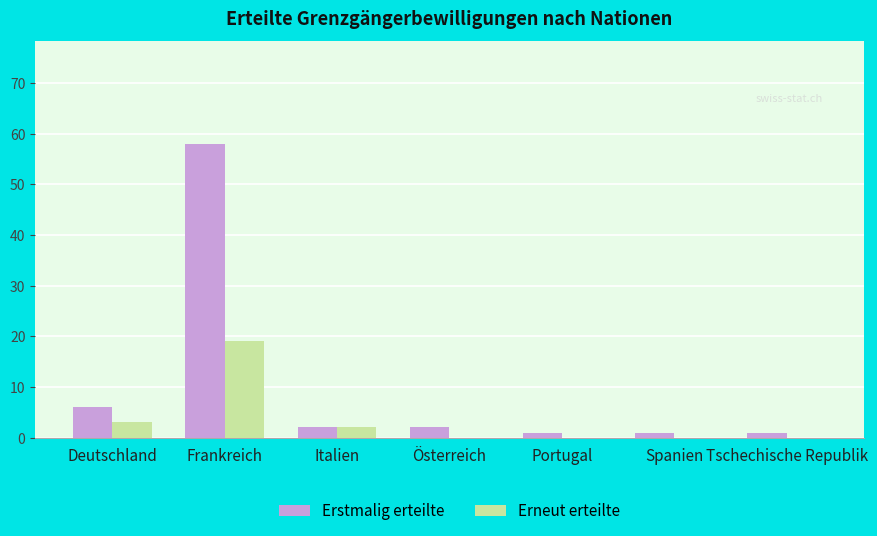

What is the difference between the Erneut erteilte values at Spanien and Deutschland?

3